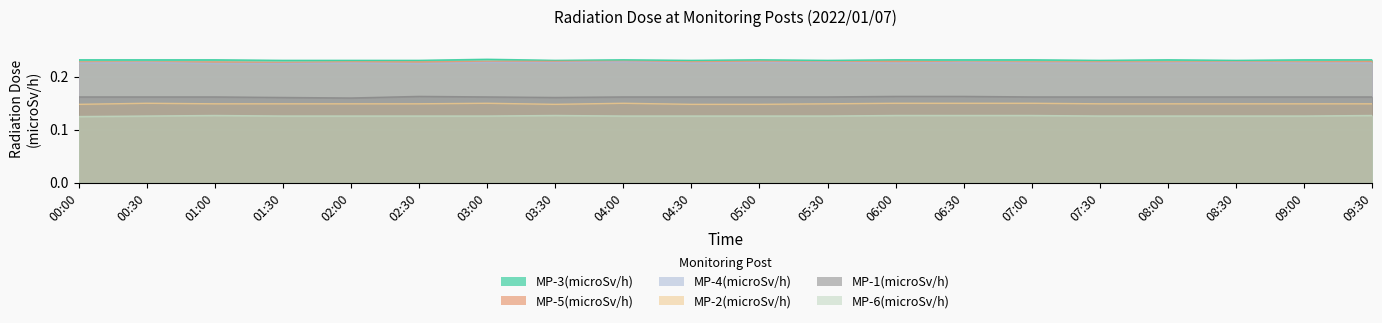

At which category does the chart reach its minimum across all series?

00:00